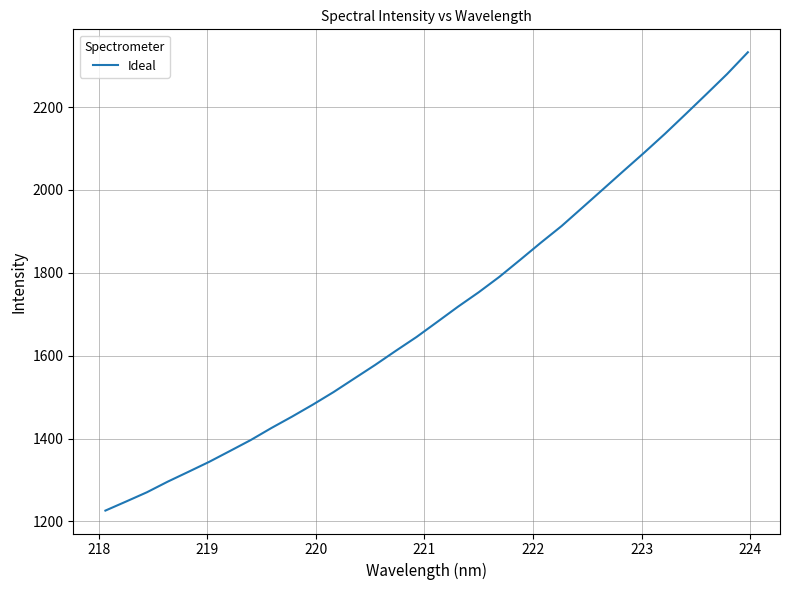

True or false: the data has more than 2 interior local peaks.

False